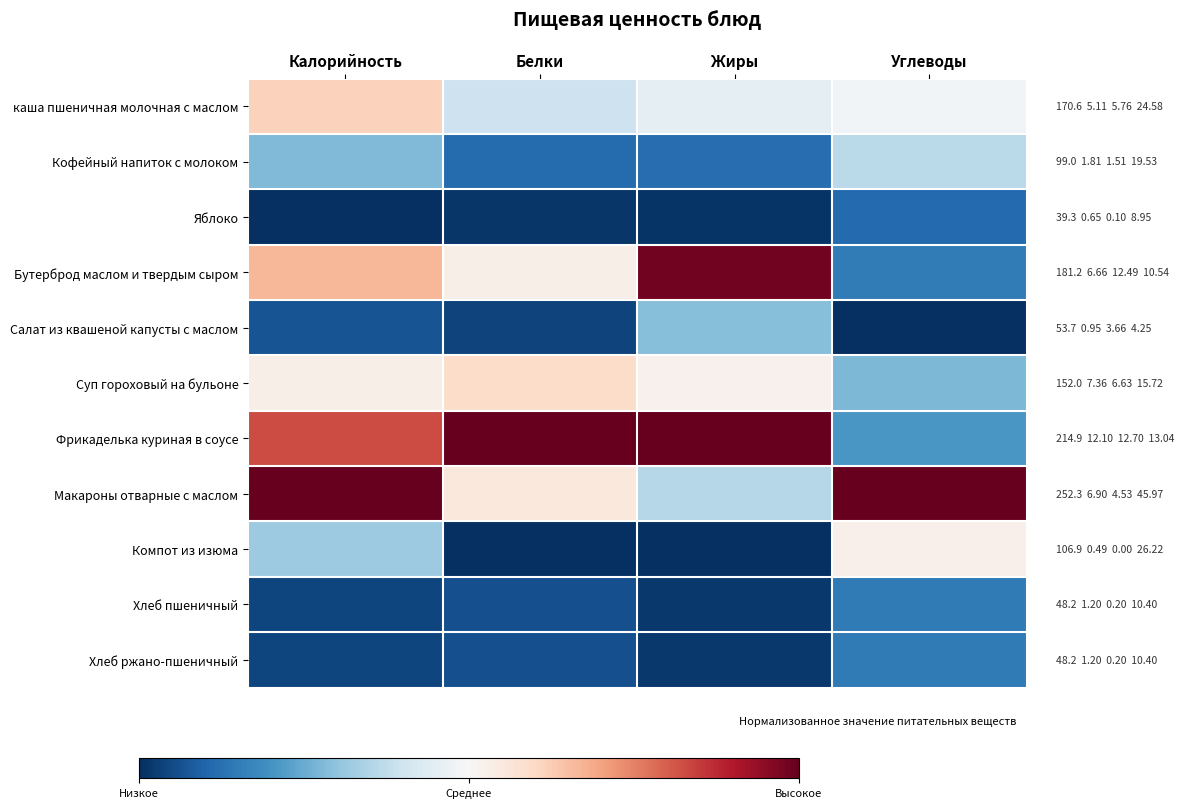

Reading right to left, what are all the values shown in this chart?

каша пшеничная молочная с маслом: Углеводы=0.5	Жиры=0.5	Белки=0.4	Калорийность=0.6
Кофейный напиток с молоком: Углеводы=0.4	Жиры=0.1	Белки=0.1	Калорийность=0.3
Яблоко: Углеводы=0.1	Жиры=0.0	Белки=0.0	Калорийность=0.0
Бутерброд маслом и твердым сыром: Углеводы=0.2	Жиры=1.0	Белки=0.5	Калорийность=0.7
Салат из квашеной капусты с маслом: Углеводы=0.0	Жиры=0.3	Белки=0.0	Калорийность=0.1
Суп гороховый на бульоне: Углеводы=0.3	Жиры=0.5	Белки=0.6	Калорийность=0.5
Фрикаделька куриная в соусе: Углеводы=0.2	Жиры=1.0	Белки=1.0	Калорийность=0.8
Макароны отварные с маслом: Углеводы=1.0	Жиры=0.4	Белки=0.6	Калорийность=1.0
Компот из изюма: Углеводы=0.5	Жиры=0.0	Белки=0.0	Калорийность=0.3
Хлеб пшеничный: Углеводы=0.1	Жиры=0.0	Белки=0.1	Калорийность=0.0
Хлеб ржано-пшеничный: Углеводы=0.1	Жиры=0.0	Белки=0.1	Калорийность=0.0